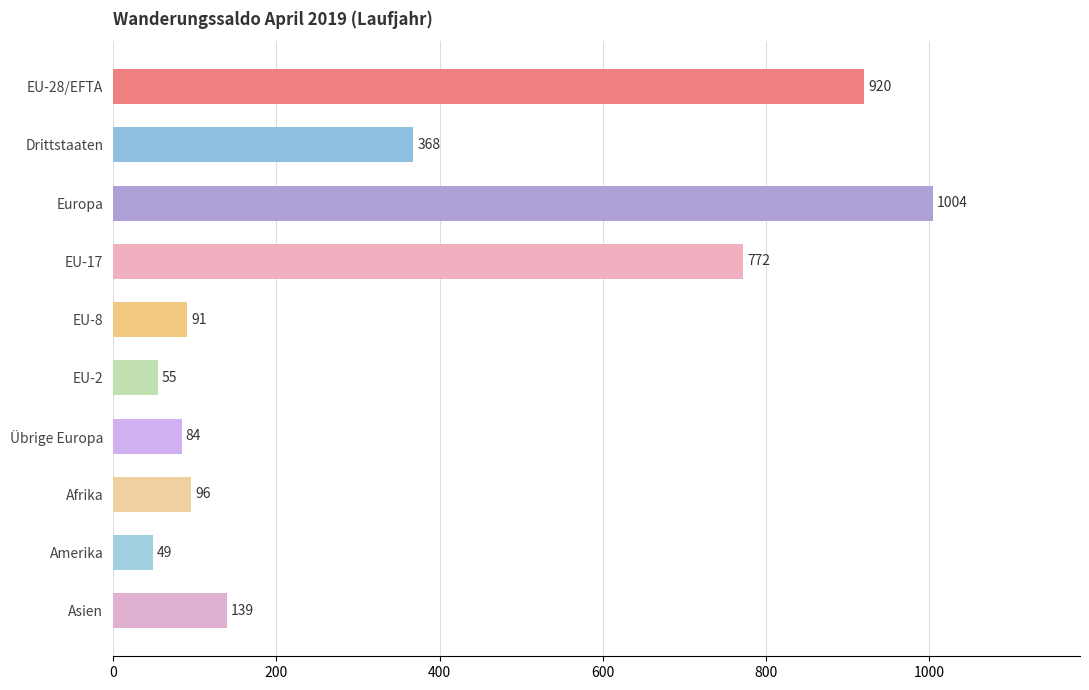

Reading top to bottom, list all the values displayed in this chart.

920	368	1004	772	91	55	84	96	49	139